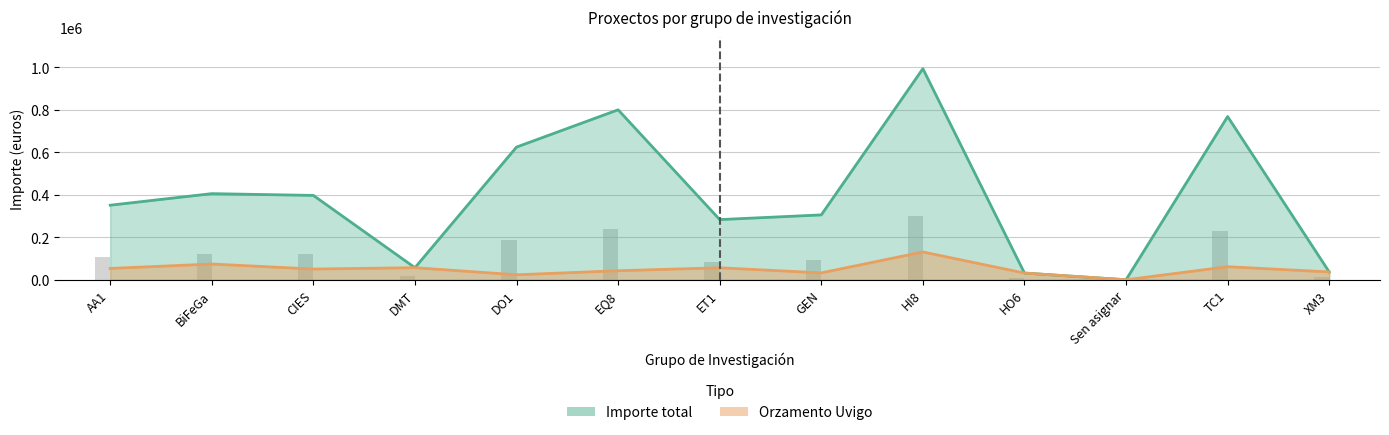

How many series are shown in this chart?

2